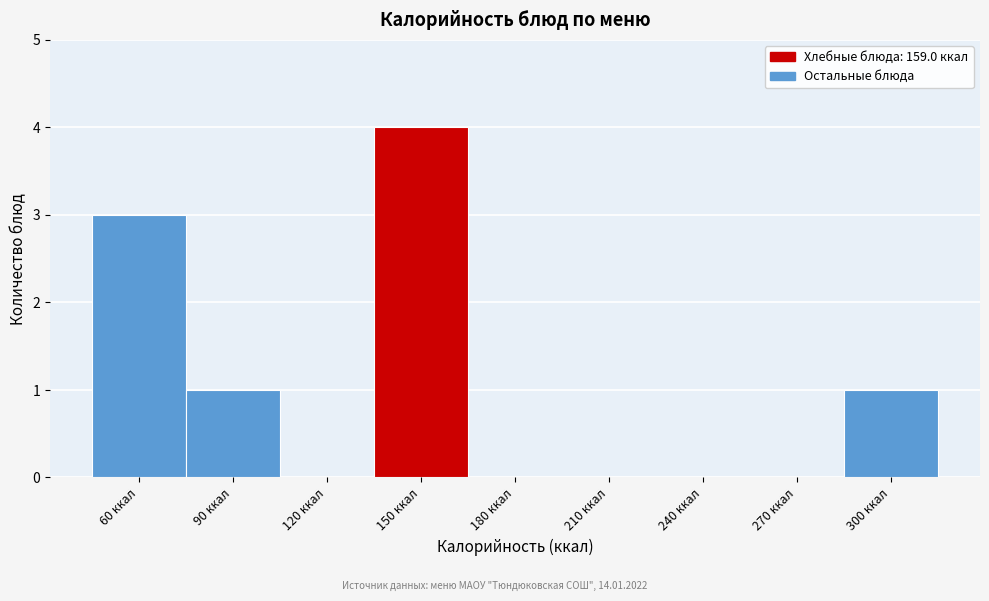

Reading left to right, what are all the values shown in this chart?

60 ккал=3	90 ккал=1	120 ккал=0	150 ккал=4	180 ккал=0	210 ккал=0	240 ккал=0	270 ккал=0	300 ккал=1